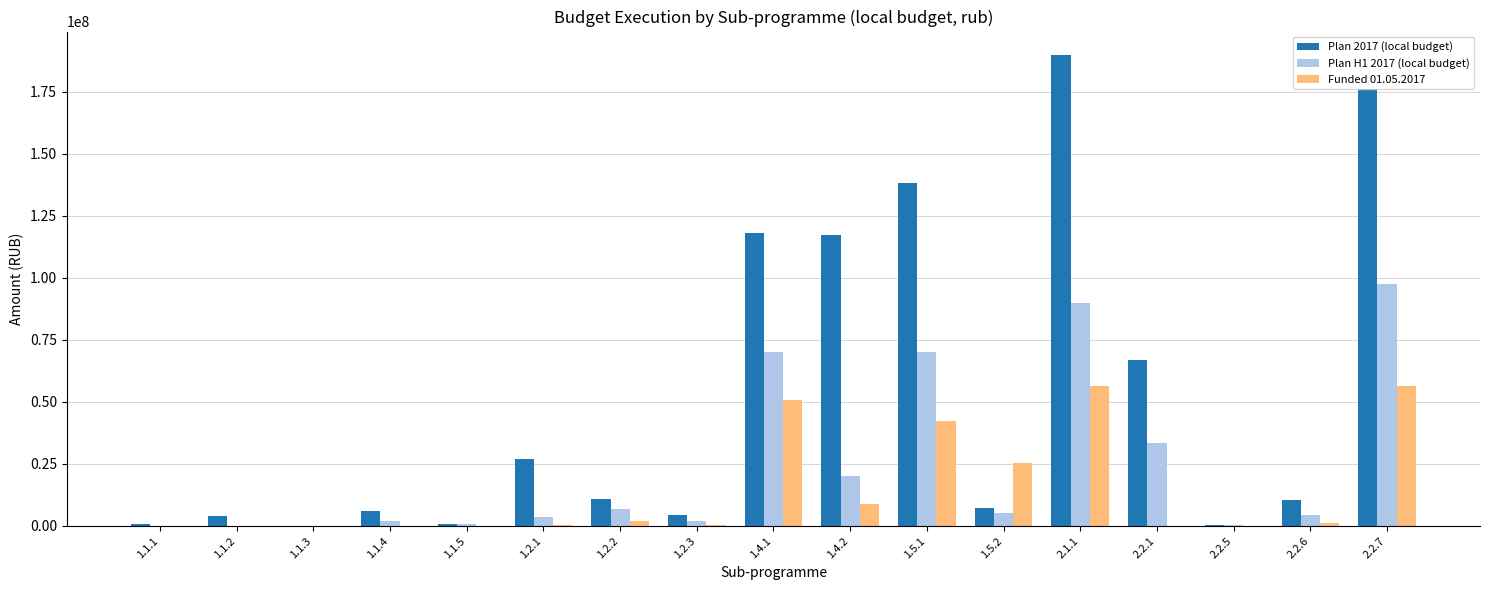

The value of Plan H1 2017 (local budget) at 1.1.3 is 53643234.8. True or false?

False